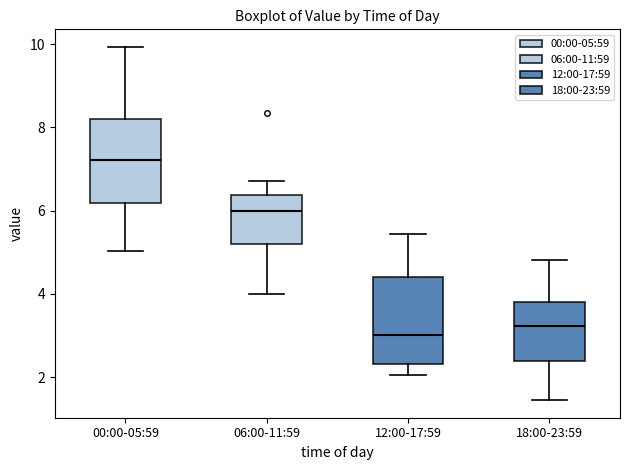

Which box has the highest median line?

00:00-05:59